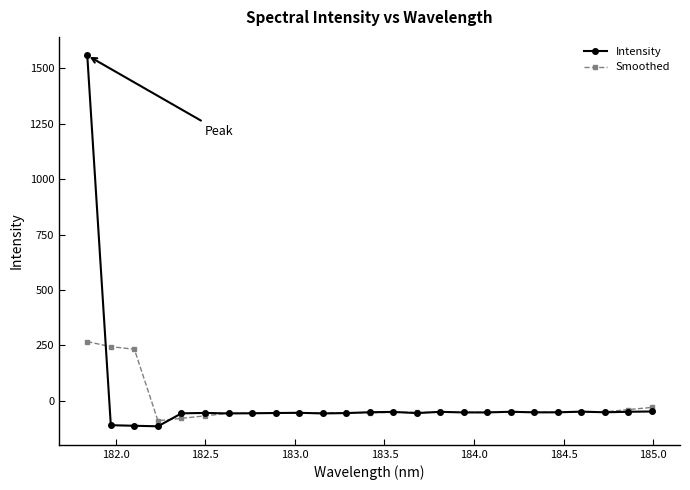

What is the smallest value displayed?

-115.0